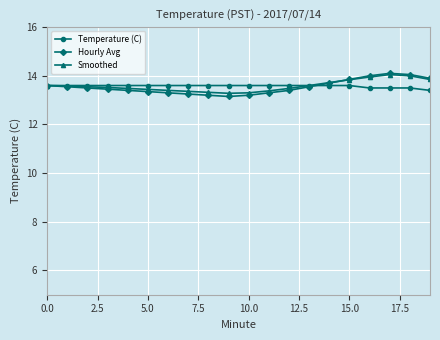

What is the maximum value for Temperature (C)?

13.6